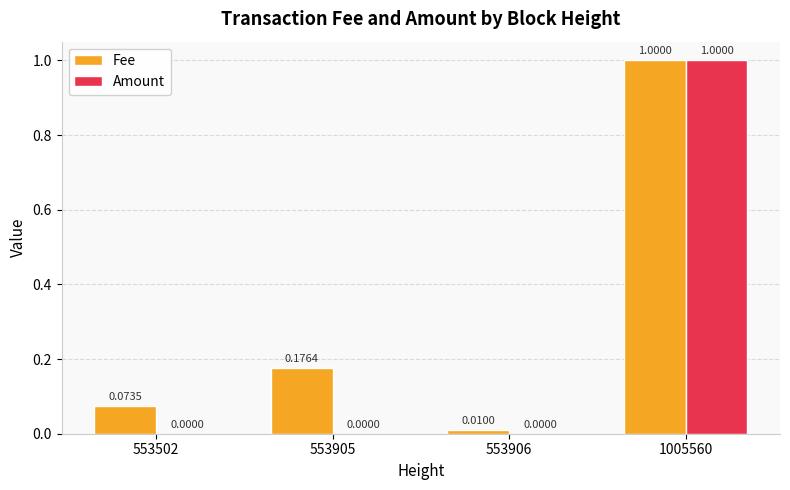

Between 553502 and 1005560, which series saw the biggest shift?

Amount